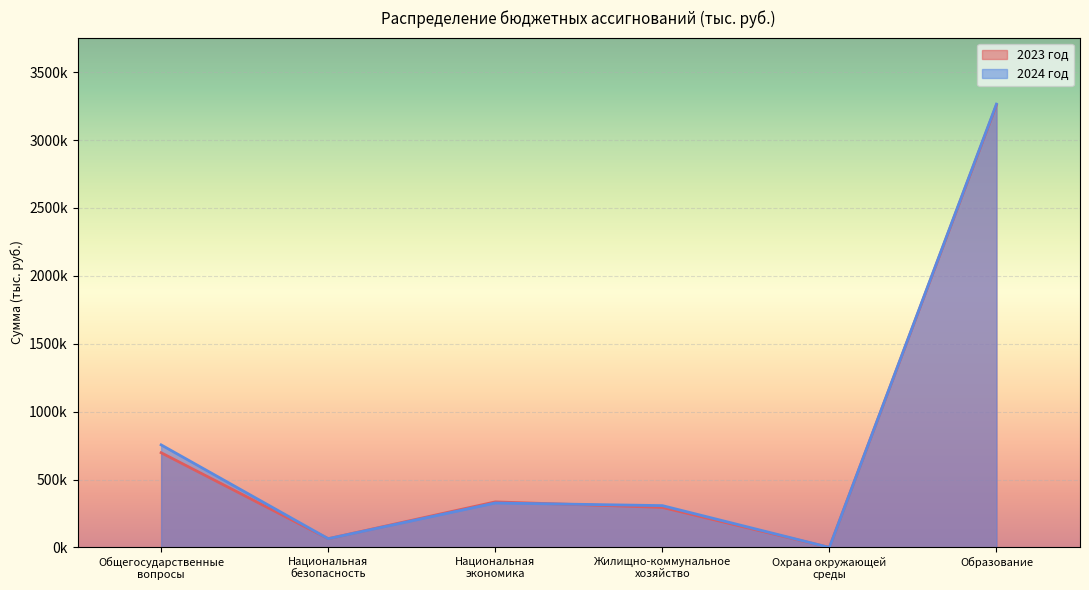

Rank the series by their maximum value, from lowest to highest.

2023 год, 2024 год